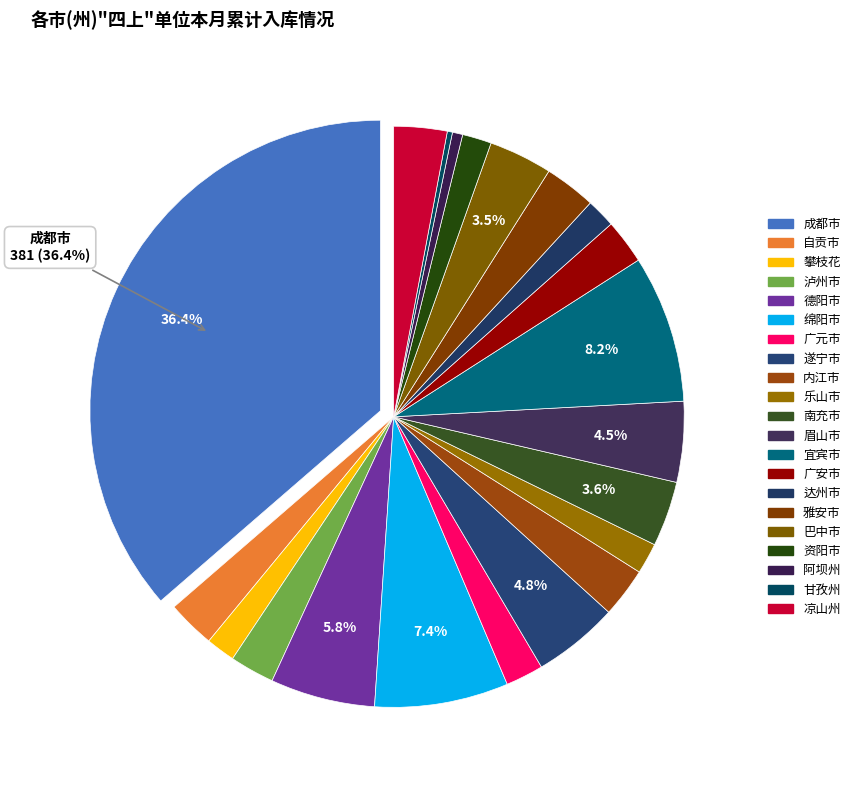

Rank the categories by value from lowest to highest.

甘孜州, 阿坝州, 攀枝花, 达州市, 资阳市, 乐山市, 广元市, 泸州市, 广安市, 自贡市, 内江市, 雅安市, 凉山州, 巴中市, 南充市, 眉山市, 遂宁市, 德阳市, 绵阳市, 宜宾市, 成都市